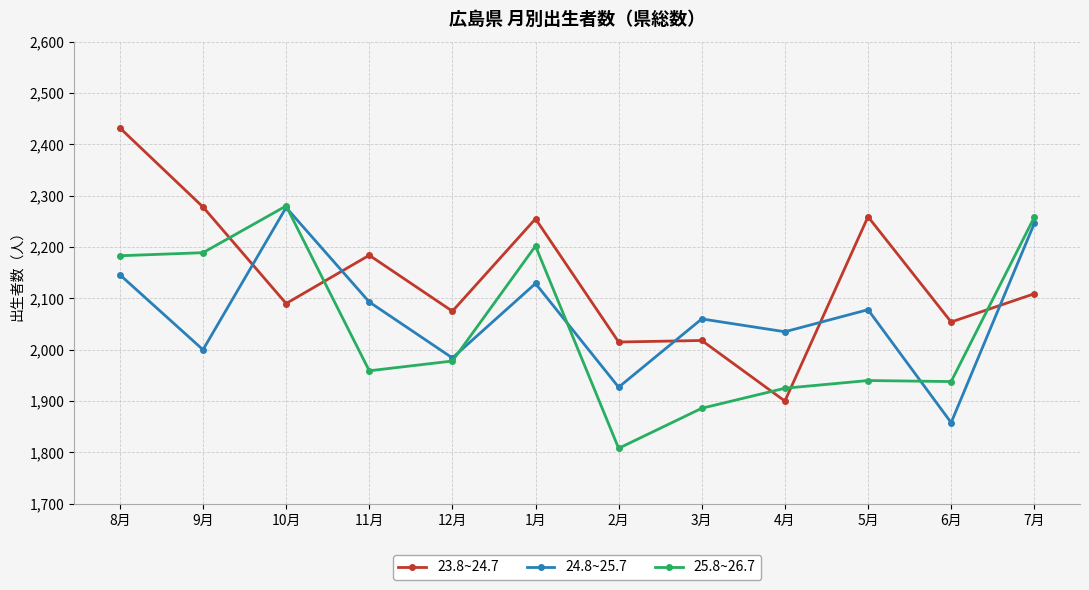

What is the sum of the 24.8~25.7 values at 4月 and 12月?

4019